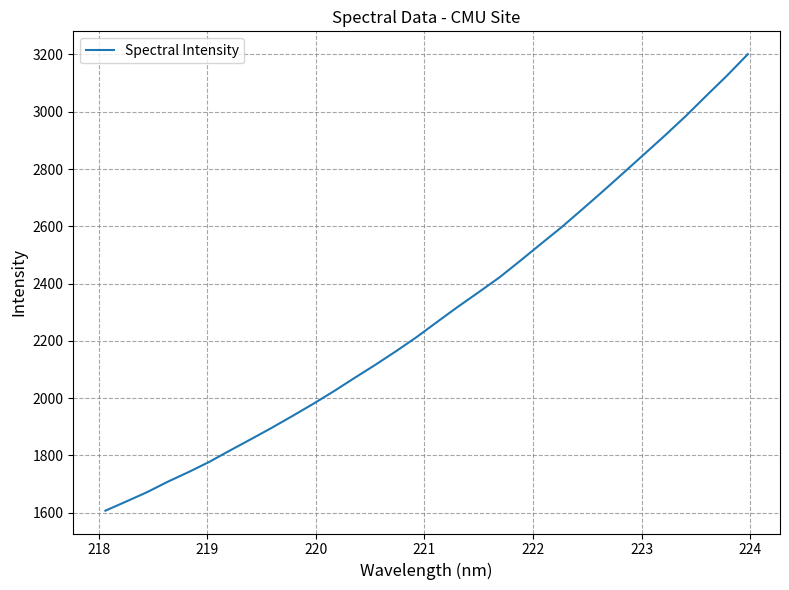

What is the maximum value shown in the chart?

3200.9